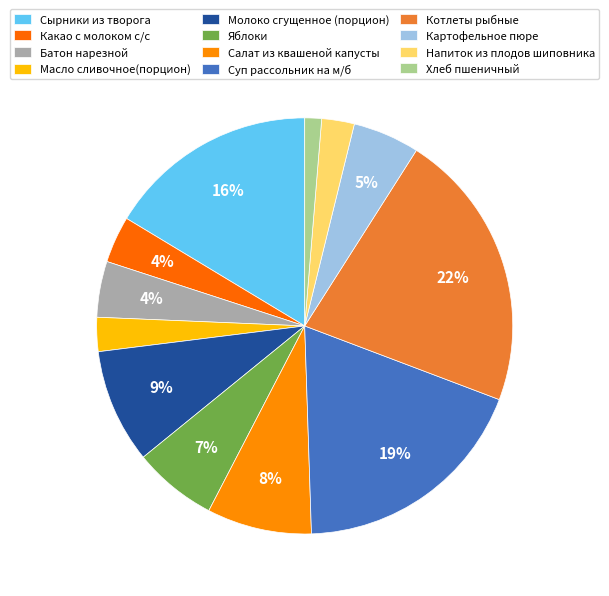

Count the number of slices in the pie.

12